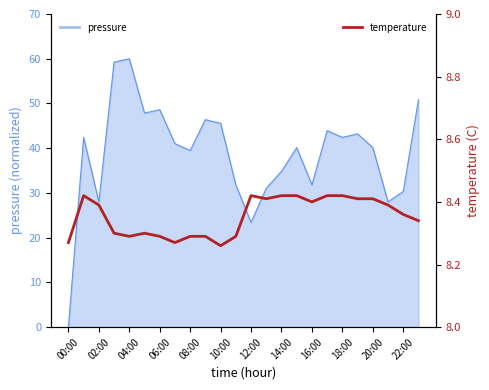

What is the label of the 6th point from the right?

18:00